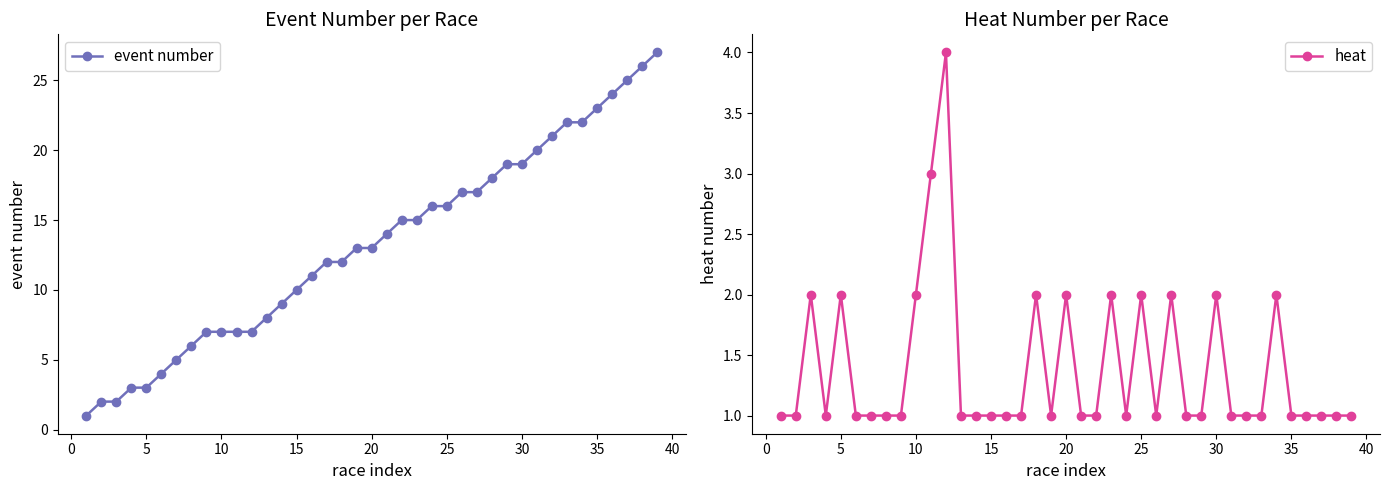

True or false: event number has more than 1 points higher than both neighbors.

False